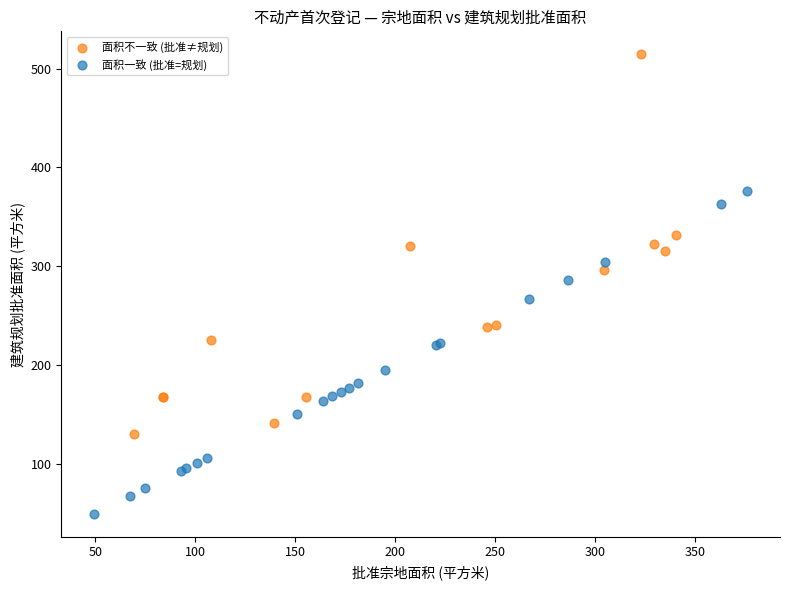

Which series contains the lowest Y value?

面积一致 (批准=规划)